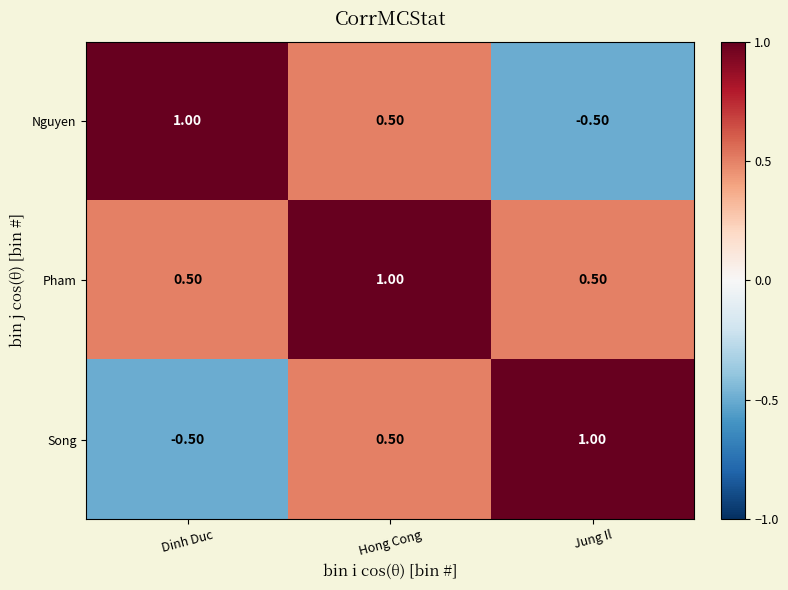

At which category is the sum across all series the highest?

Hong Cong